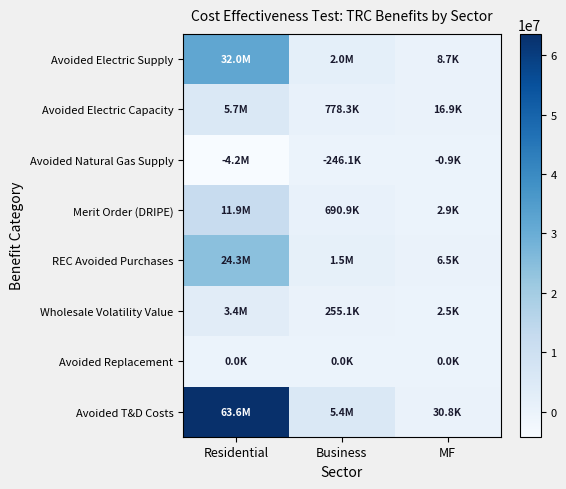

Reading right to left, transcribe all the data shown in this chart.

Avoided Electric Supply: MF=8697.5	Business=2018698.8	Residential=32036703.5
Avoided Electric Capacity: MF=16899.5	Business=778319.5	Residential=5738530.6
Avoided Natural Gas Supply: MF=-924.6	Business=-246095.6	Residential=-4236089.0
Merit Order (DRIPE): MF=2885.4	Business=690889.2	Residential=11900646.7
REC Avoided Purchases: MF=6491.4	Business=1535128.0	Residential=24322341.7
Wholesale Volatility Value: MF=2467.2	Business=255092.3	Residential=3353914.5
Avoided Replacement: MF=0.0	Business=0.0	Residential=0.0
Avoided T&D Costs: MF=30757.5	Business=5376716.1	Residential=63600346.8